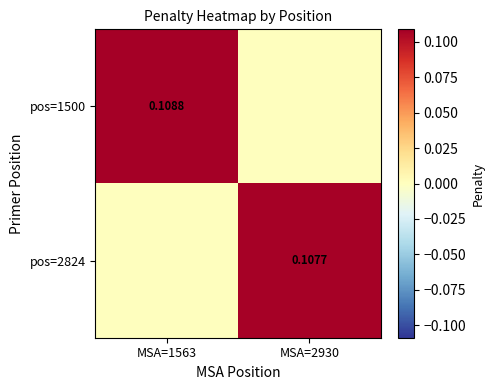

At which label does pos=1500 reach its peak?

MSA=1563